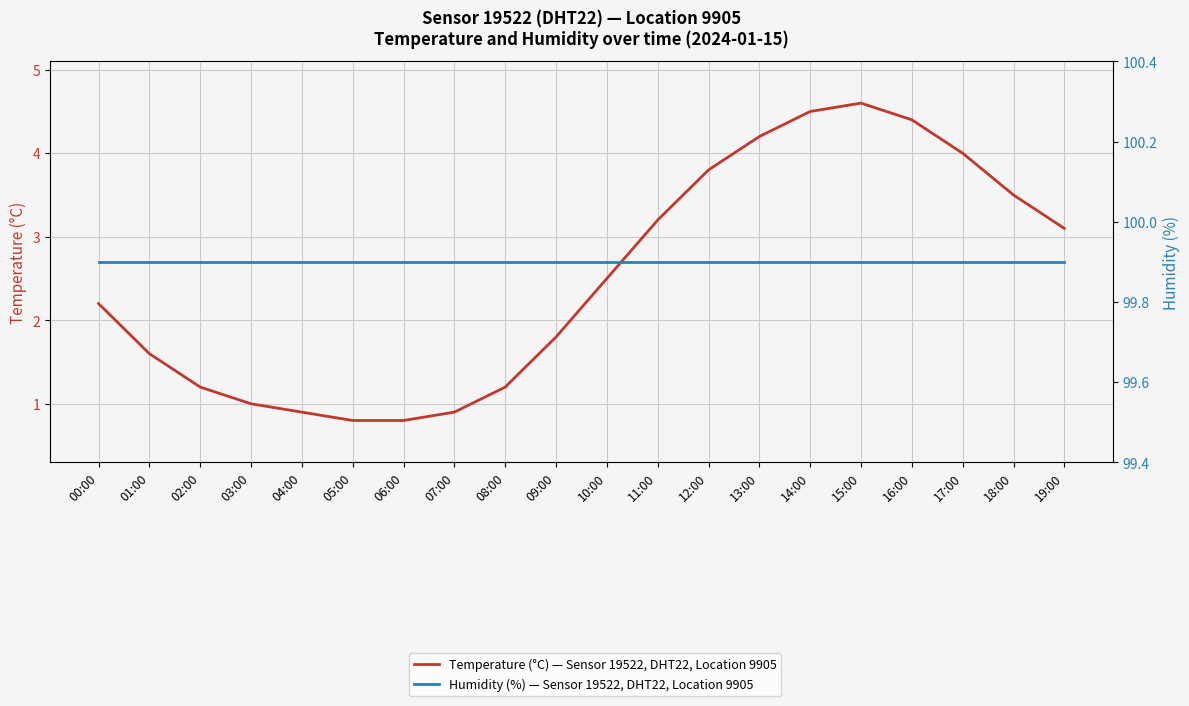

True or false: Humidity (%) — Sensor 19522, DHT22, Location 9905 and Temperature (°C) — Sensor 19522, DHT22, Location 9905 intersect in this chart.

False